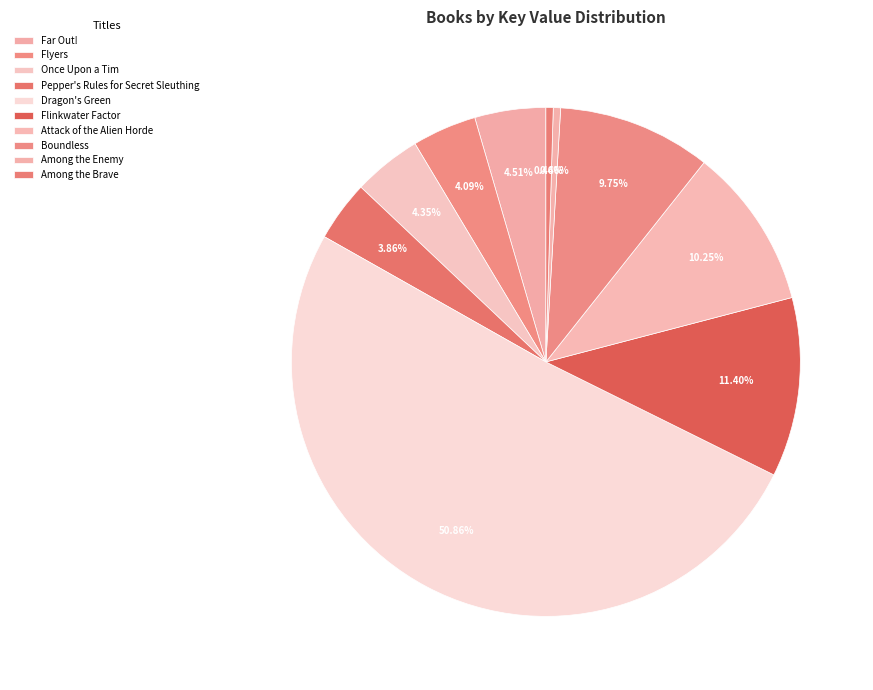

Count the number of slices in the pie.

10